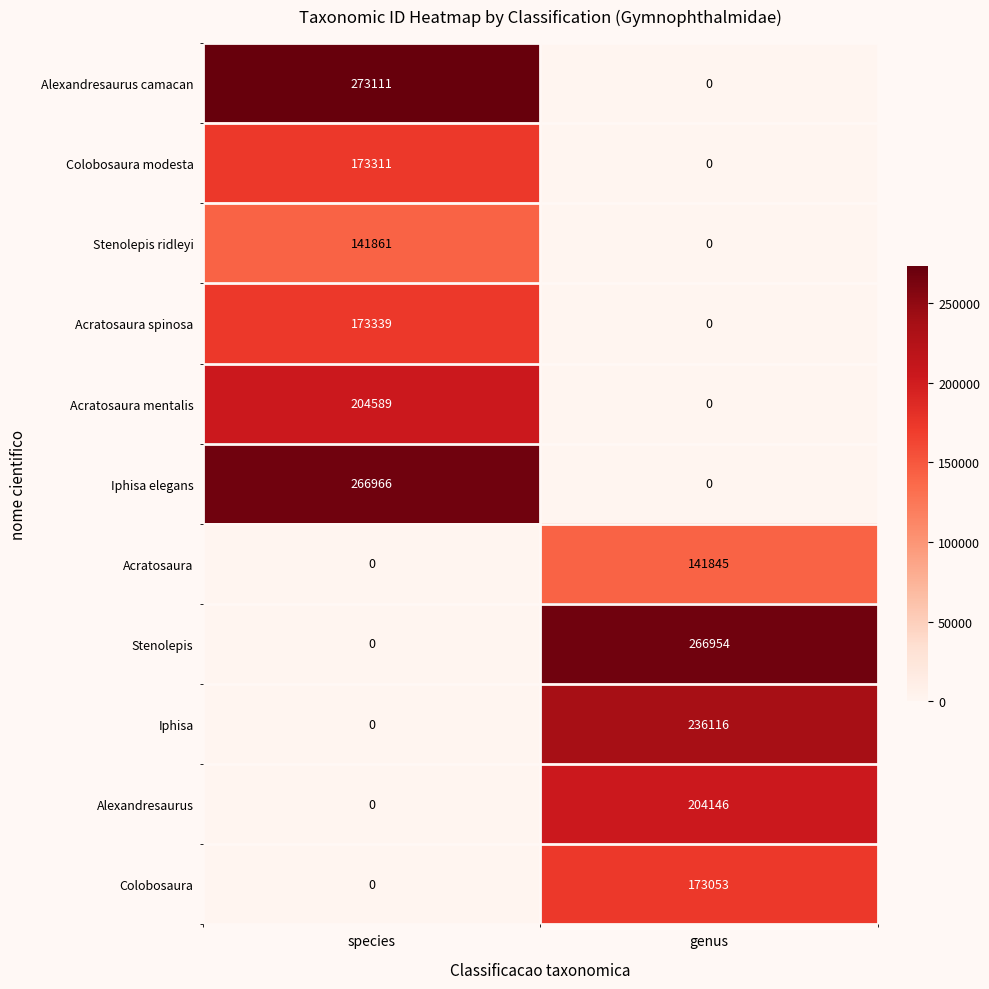

What is the average value of the Iphisa elegans series?

133483